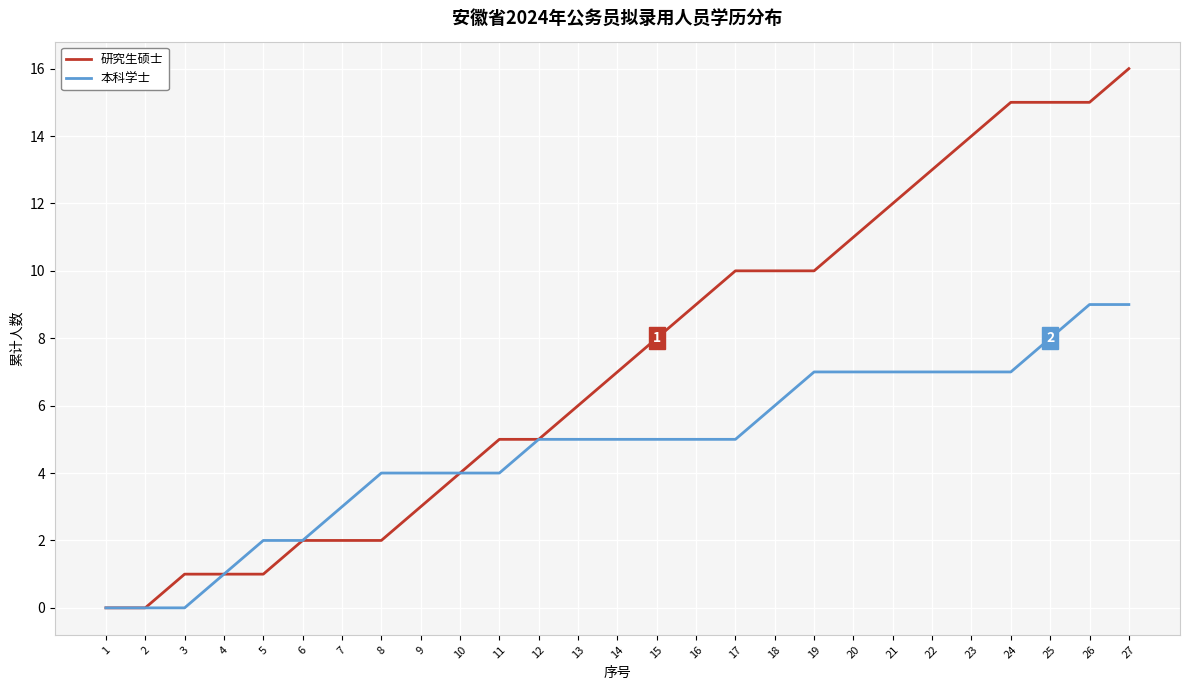

What are all the series names shown in the legend?

研究生硕士, 本科学士